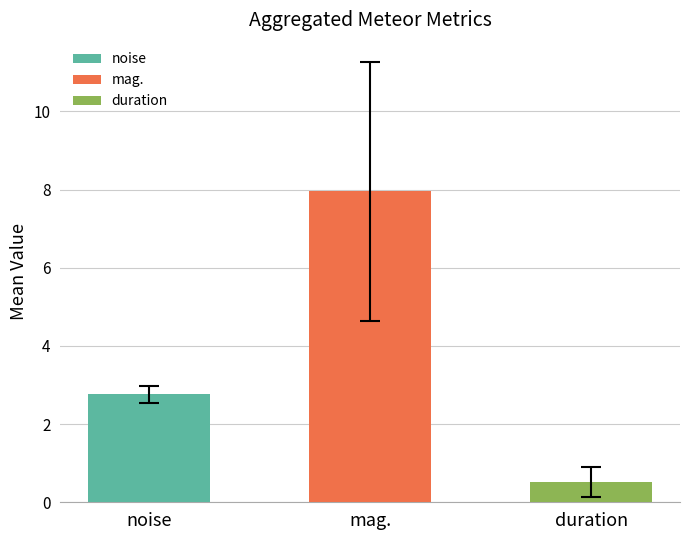

Are the bars grouped side by side (vs. stacked)?

Yes